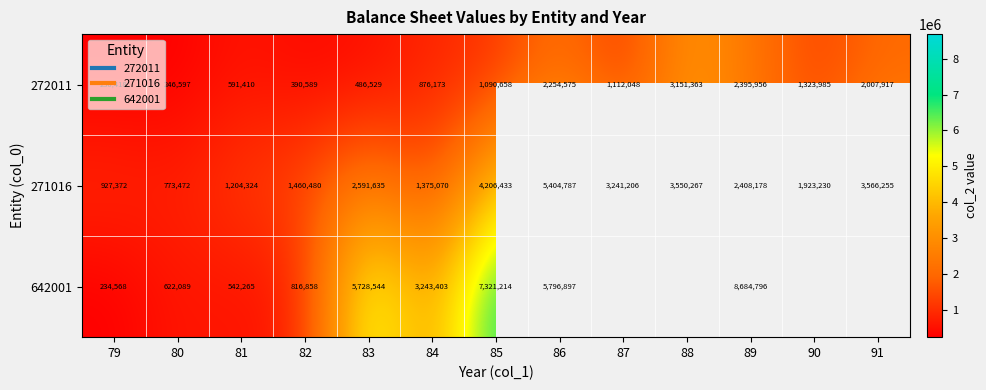

Is it true that 272011 equals 1879677 at 90?

False